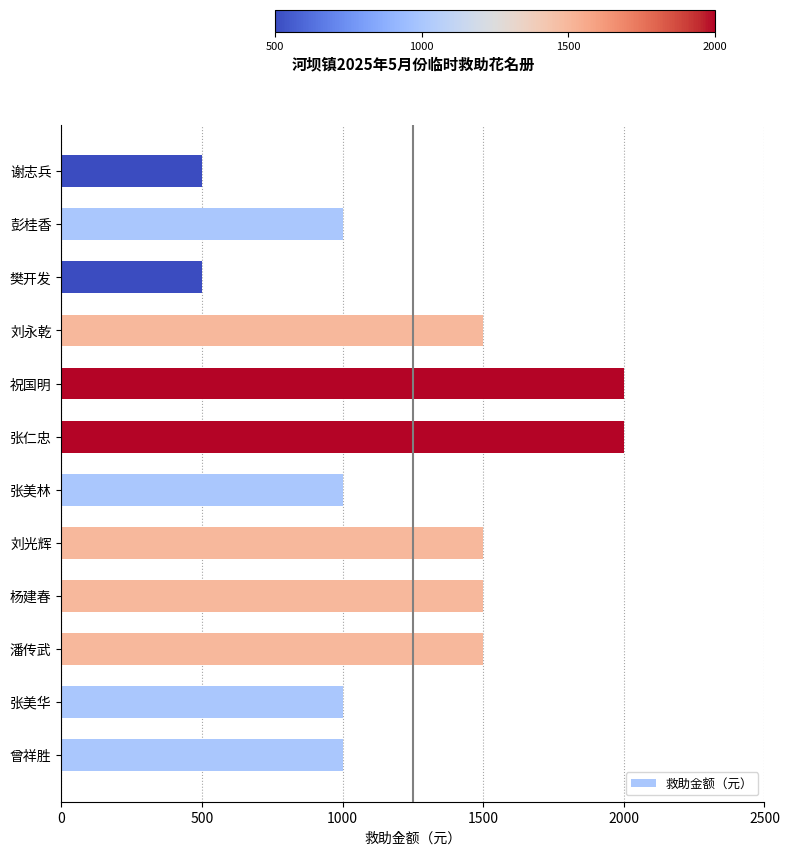

Which has a higher value, 曾祥胜 or 樊开发?

曾祥胜